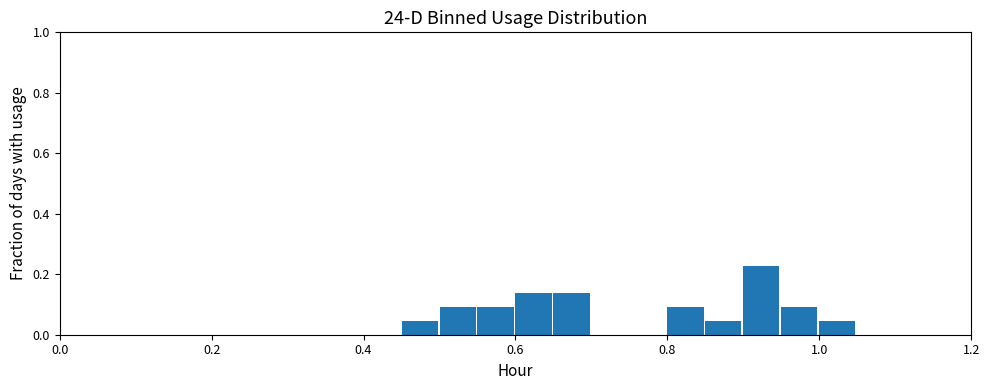

Around what value on the x-axis is the tallest bar? Give the approximate position of its centre, as read against the axis.

0.92